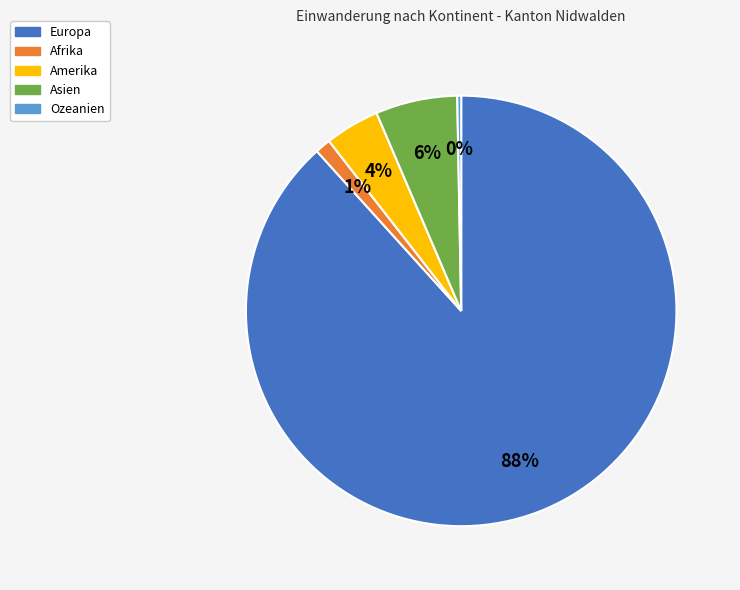

How many slices are in this pie chart?

5